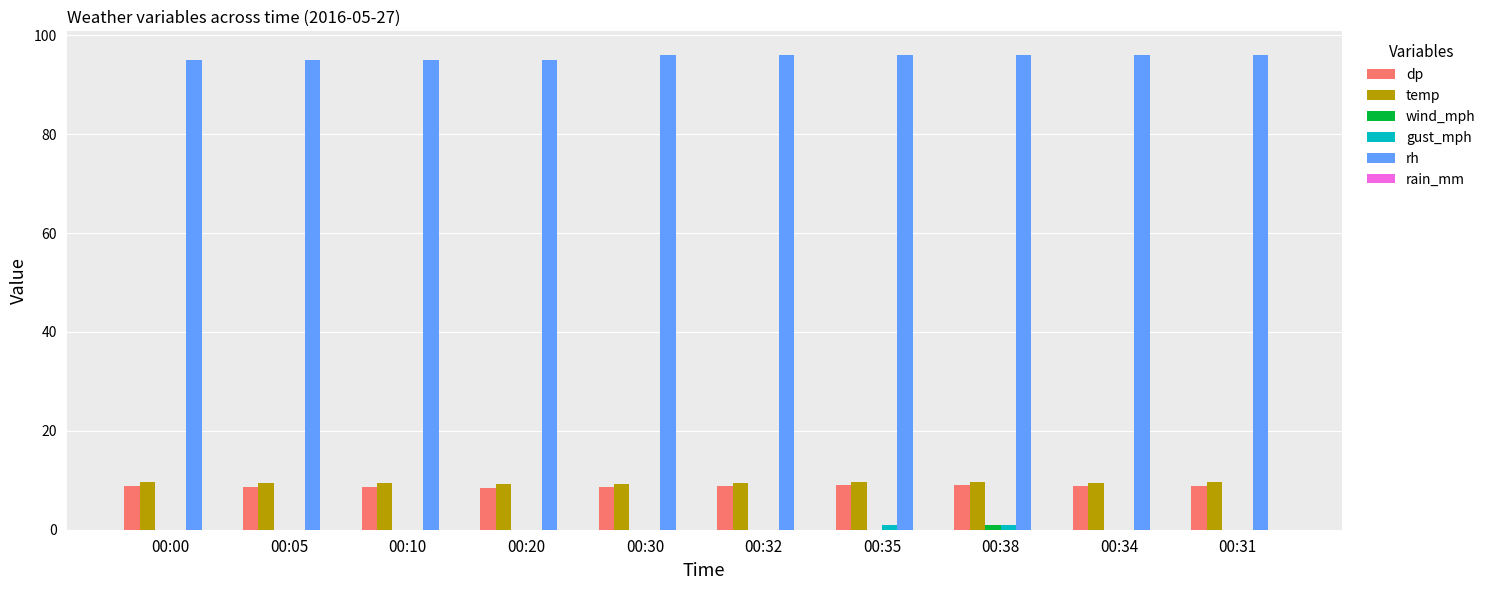

Are the bars grouped side by side (vs. stacked)?

Yes